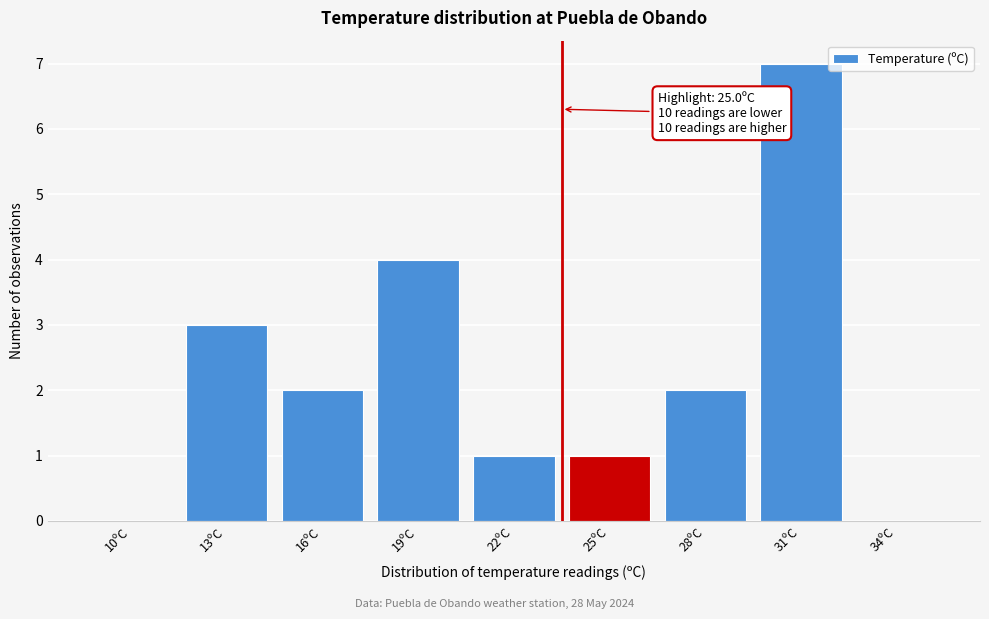

Reading right to left, list all the values displayed in this chart.

34ºC=0	31ºC=7	28ºC=2	25ºC=1	22ºC=1	19ºC=4	16ºC=2	13ºC=3	10ºC=0